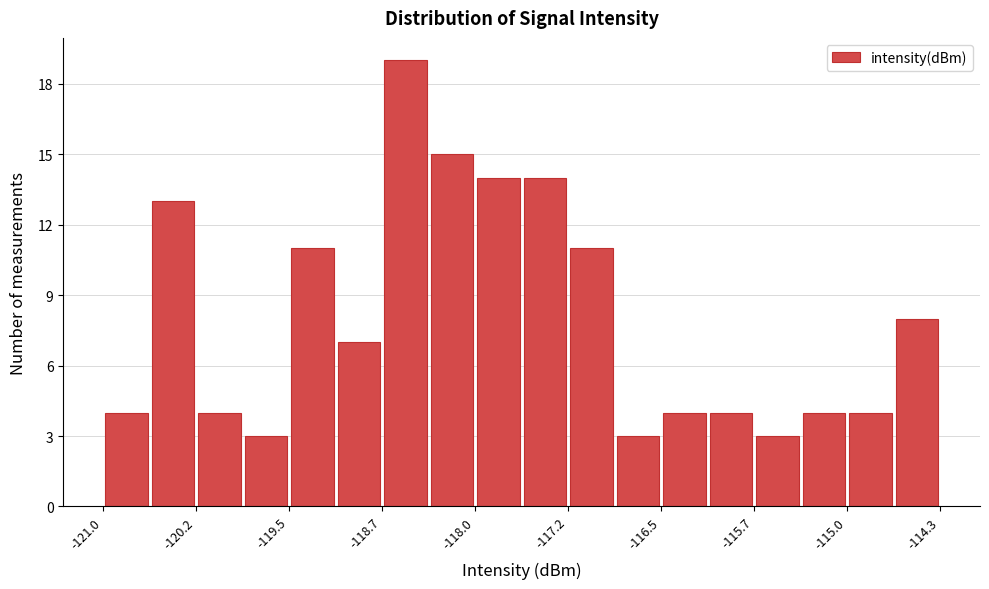

Around what value on the x-axis is the tallest bar? Give the approximate position of its centre, as read against the axis.

-118.5